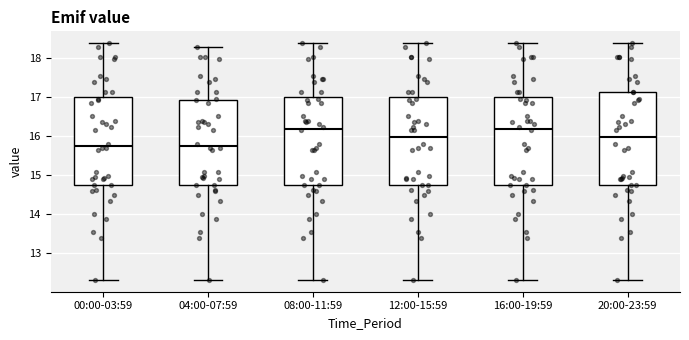

Comparing the boxes themselves (not the whiskers), which one is the tallest?

20:00-23:59